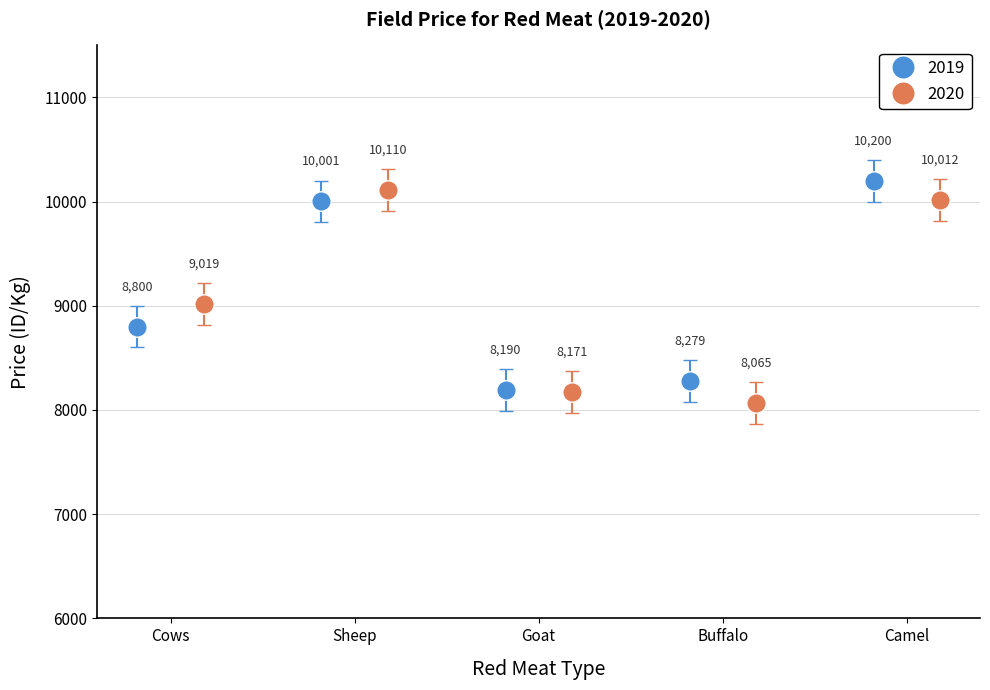

Which series has the largest total across all categories?

2019